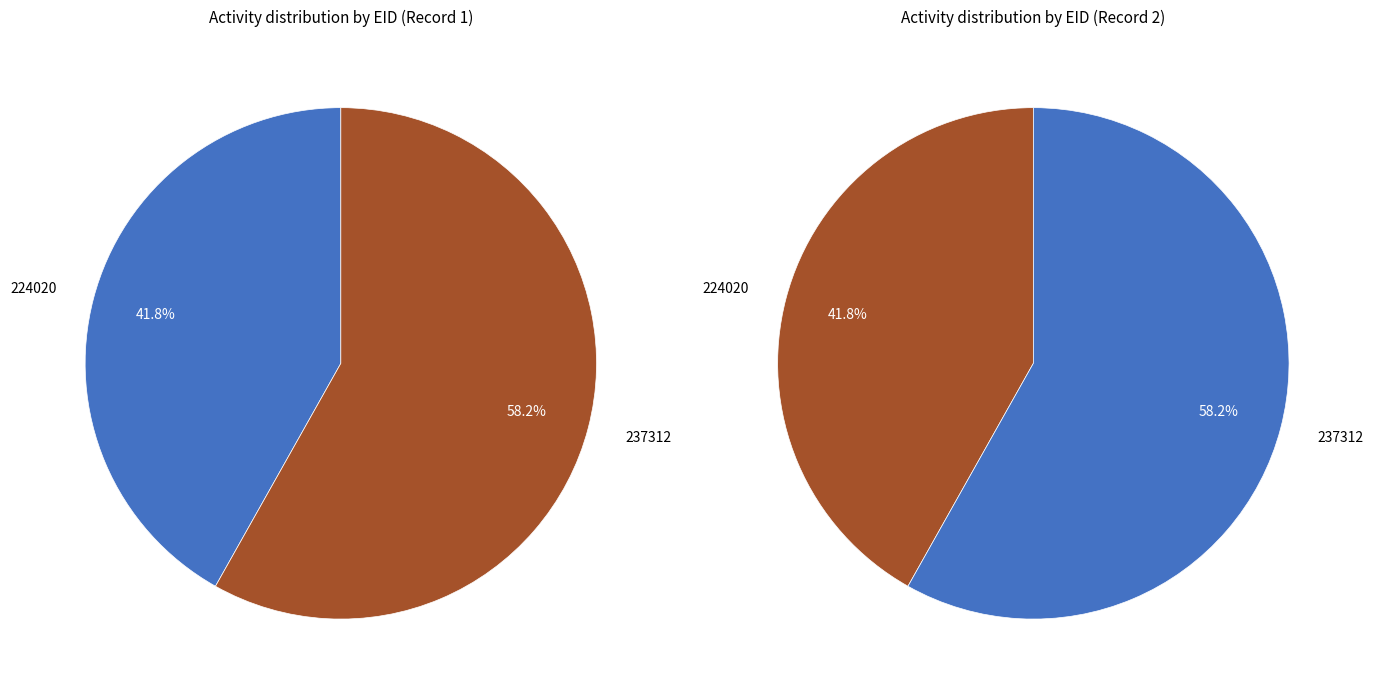

To the nearest percent, what is the difference between the 224020 and 237312 slice percentages?

16%